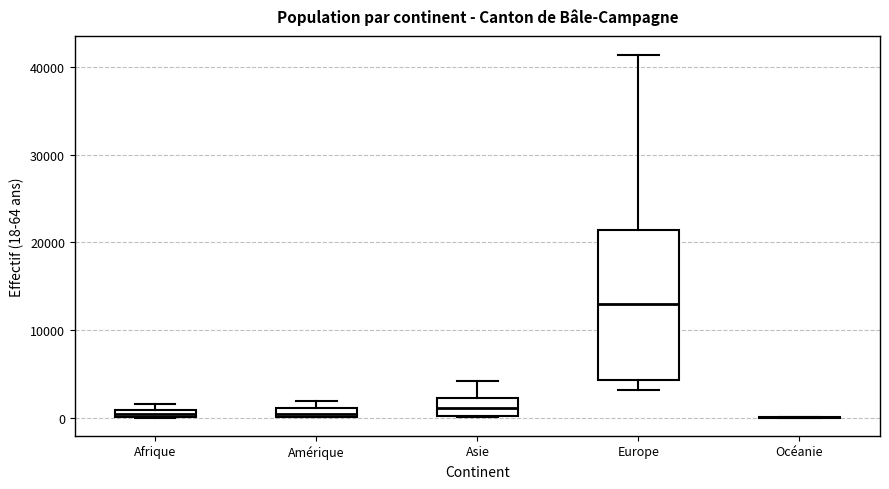

Comparing the boxes themselves (not the whiskers), which one is the tallest?

Europe